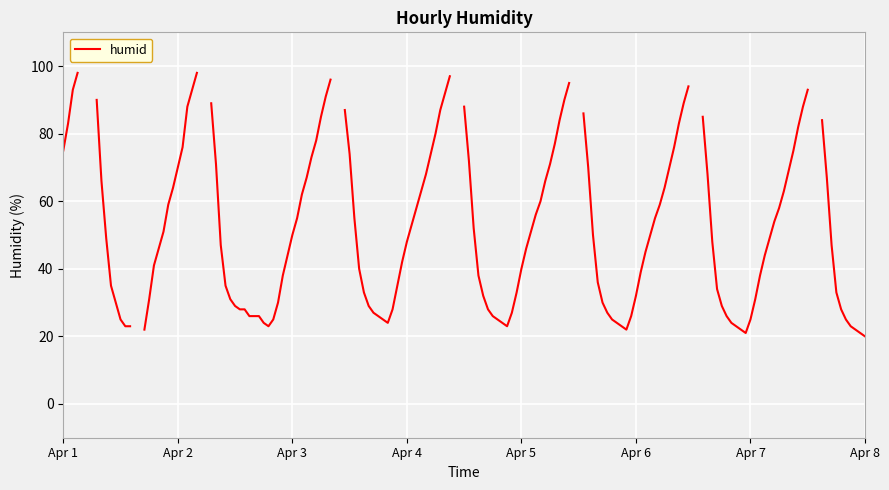

How many distinct data groups are displayed?

1